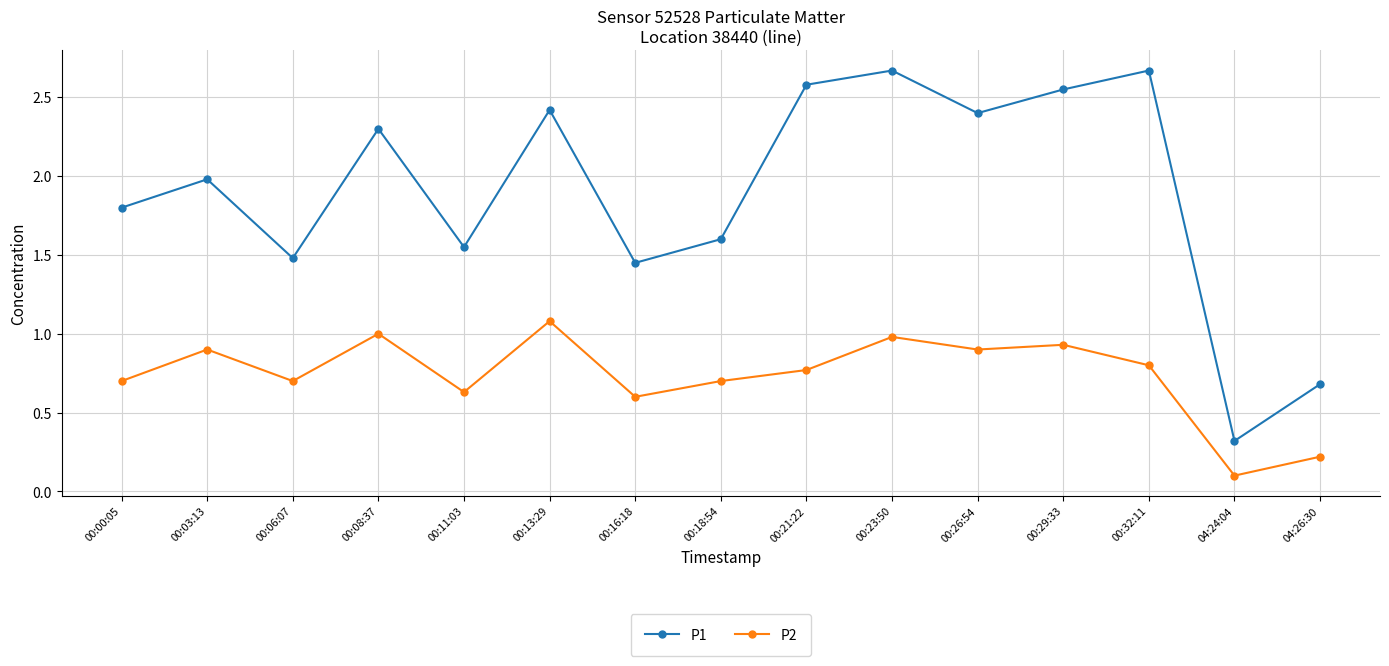

Between 00:08:37 and 00:32:11, which series saw the biggest shift?

P1